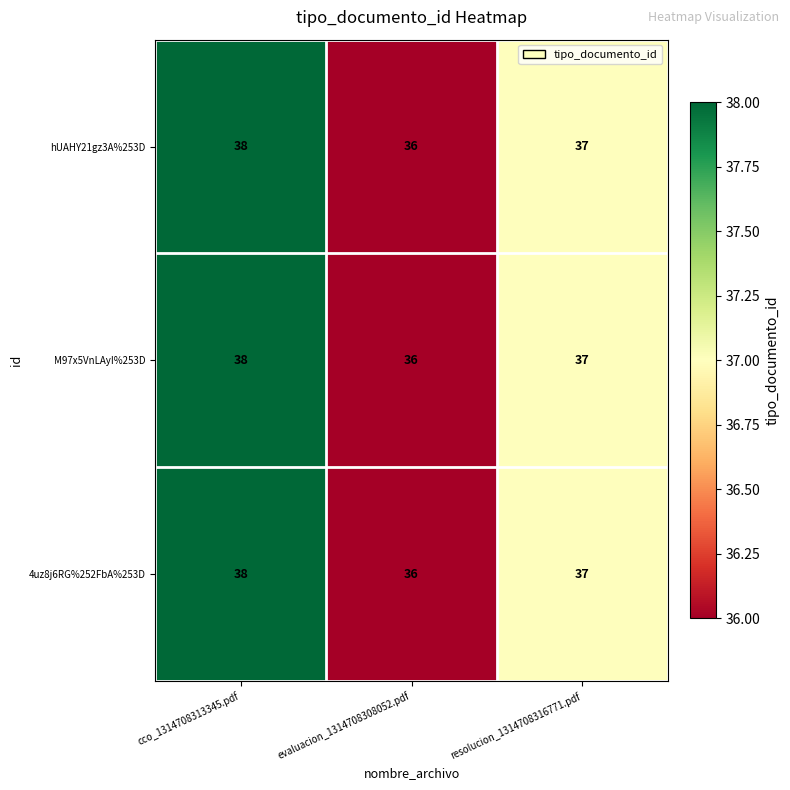

How many data points does each series have?

3